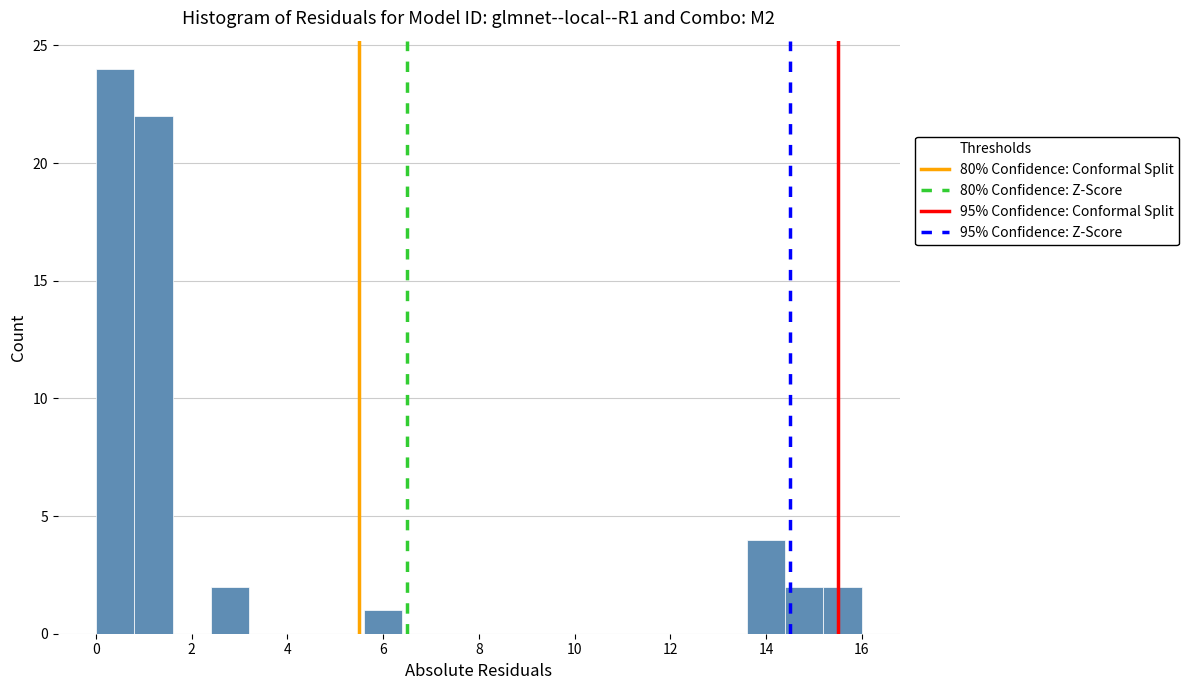

Over which range of the x-axis is the bar tallest?

0.0 to 0.8